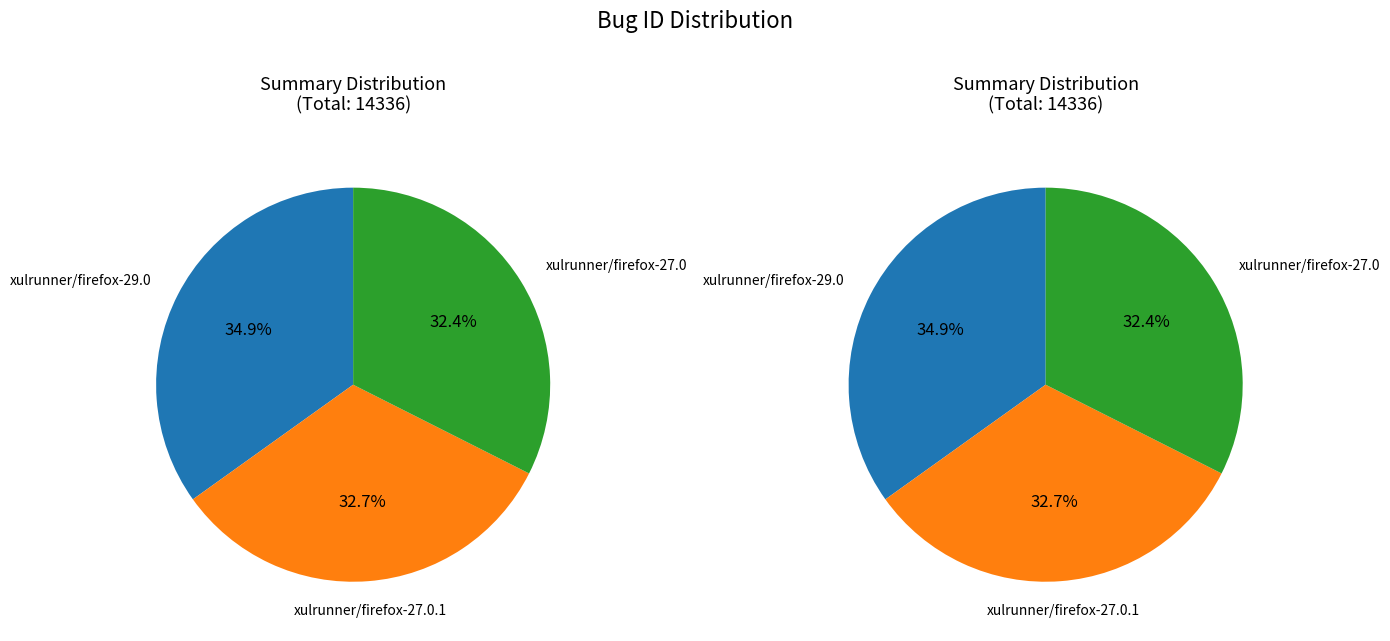

To the nearest percent, what portion does xulrunner/firefox-29.0 represent?

35%